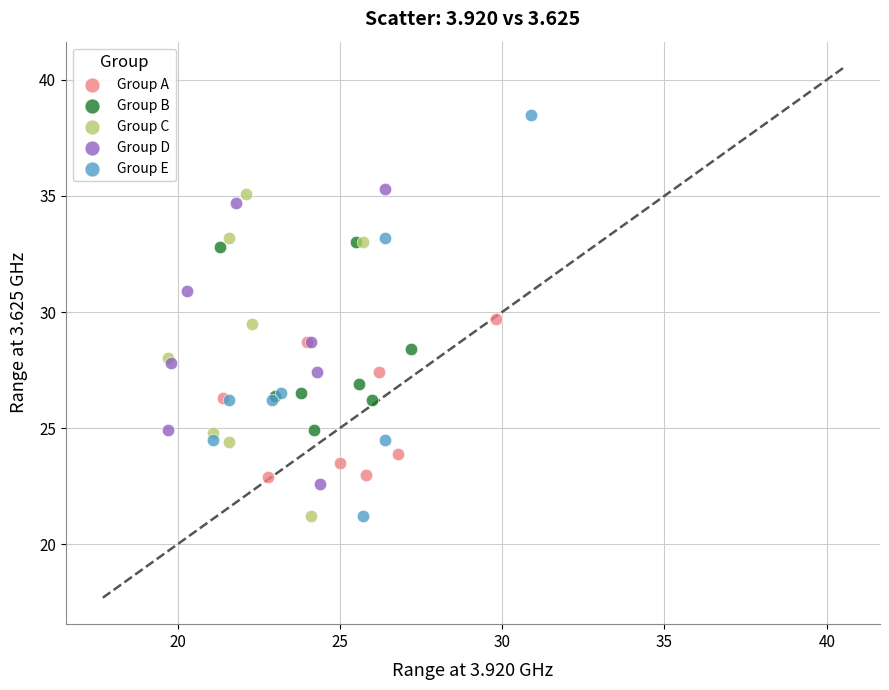

Which series contains the highest Y value?

Group E